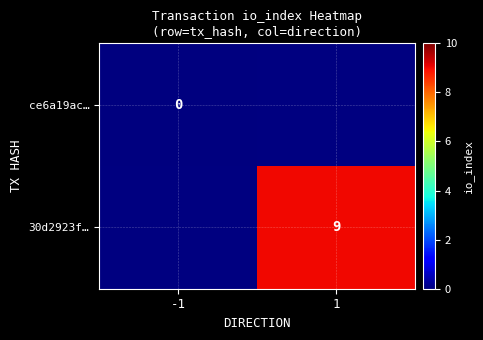

Which label corresponds to the smallest value in the chart?

-1